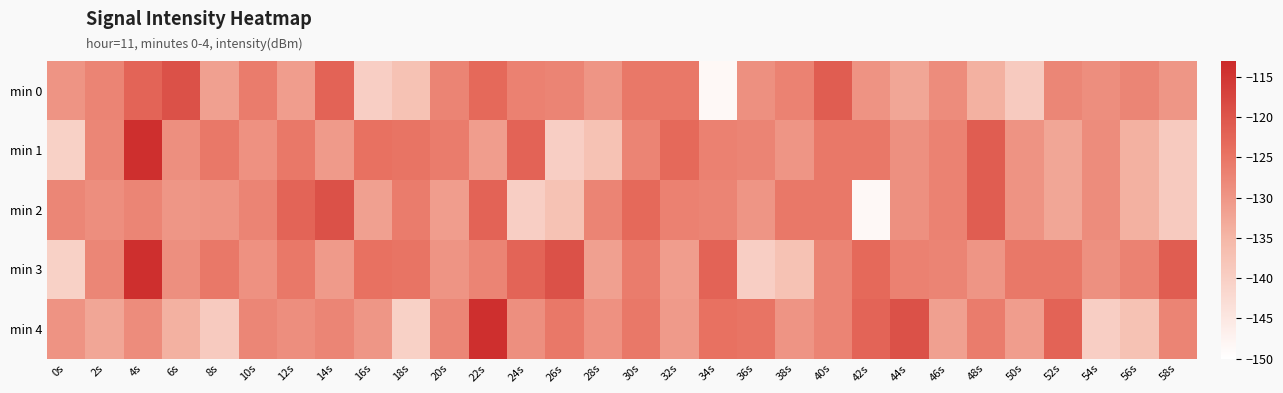

Which series has the widest spread of values?

min 0